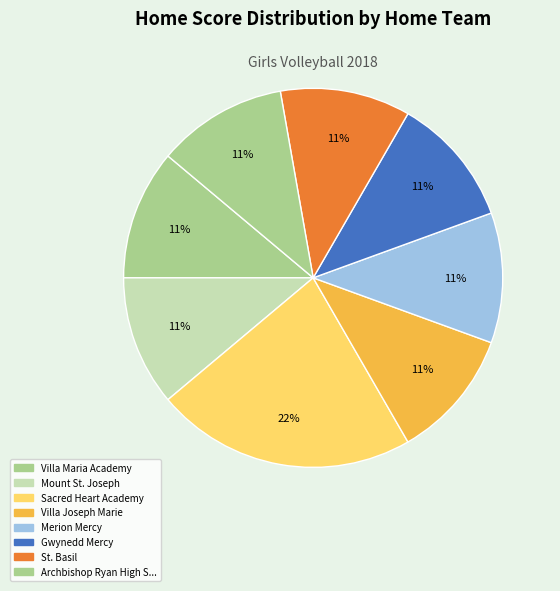

How many segments does this pie chart have?

8